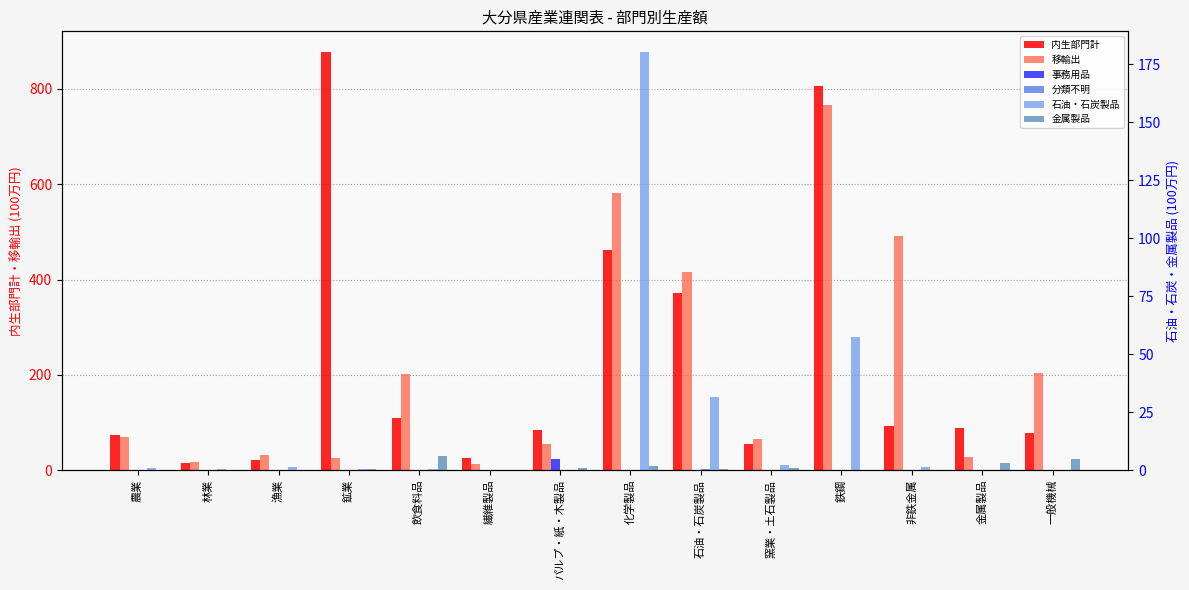

Reading left to right, what are all the values shown in this chart?

内生部門計: 74.6	14.7	20.5	877.1	110.0	24.7	84.9	462.8	371.2	55.9	806.8	92.0	87.8	78.3
移輸出: 68.8	16.8	31.5	25.7	202.4	12.2	54.9	581.5	416.4	66.4	765.4	490.9	26.7	204.6
事務用品: 0.0	0.0	0.0	0.0	0.0	0.2	4.9	0.1	0.0	0.1	0.0	0.0	0.0	0.3
分類不明: 0.0	0.0	0.0	0.0	0.1	0.0	0.0	0.3	0.7	0.2	0.2	0.1	0.2	0.0
石油・石炭製品: 1.1	0.4	1.4	0.6	0.7	0.1	0.2	180.1	31.3	2.0	57.6	1.3	0.1	0.2
金属製品: 0.2	0.0	0.1	0.4	6.0	0.0	0.8	1.9	0.3	0.7	0.1	0.2	3.0	5.0